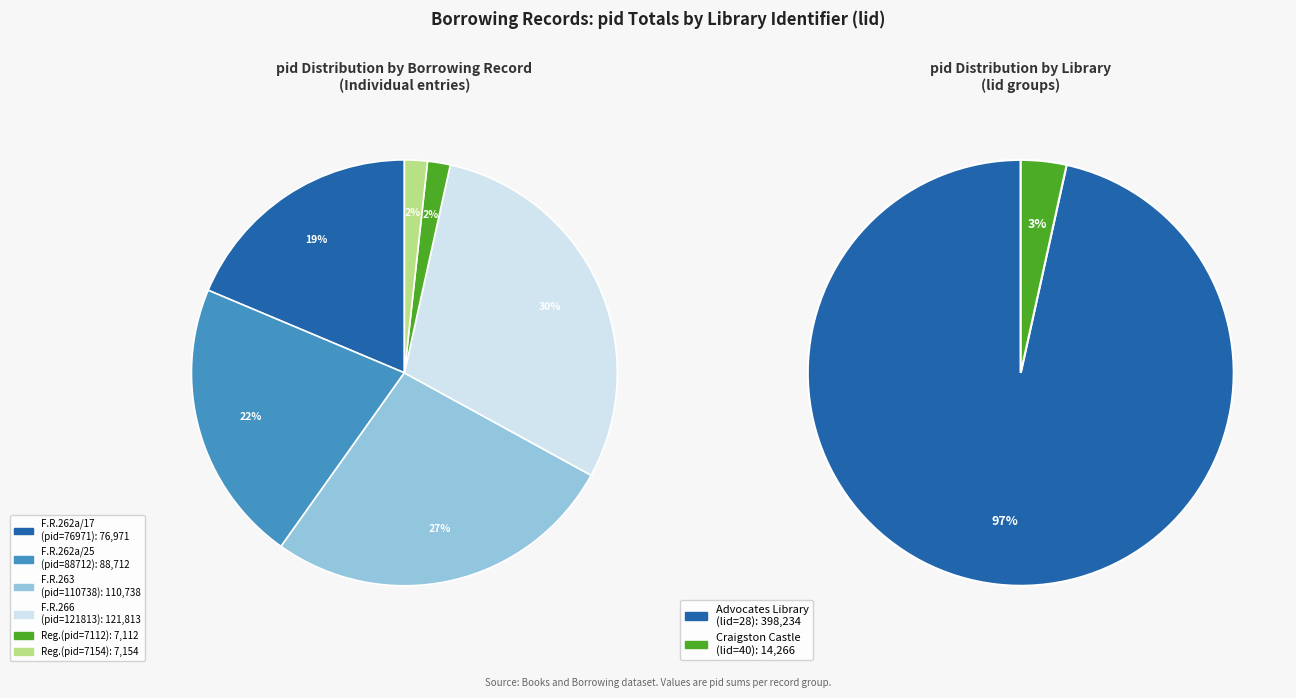

Count the number of slices in the pie.

6